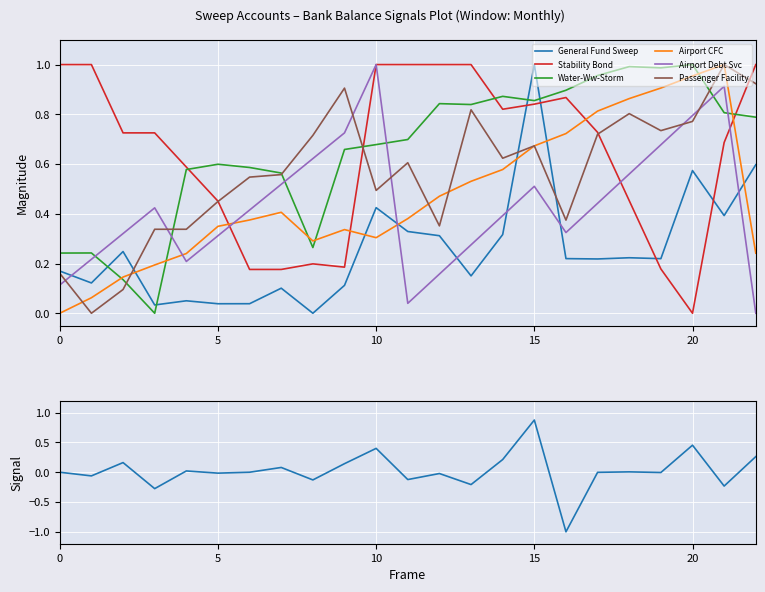

Read the Passenger Facility value at 7.

0.6